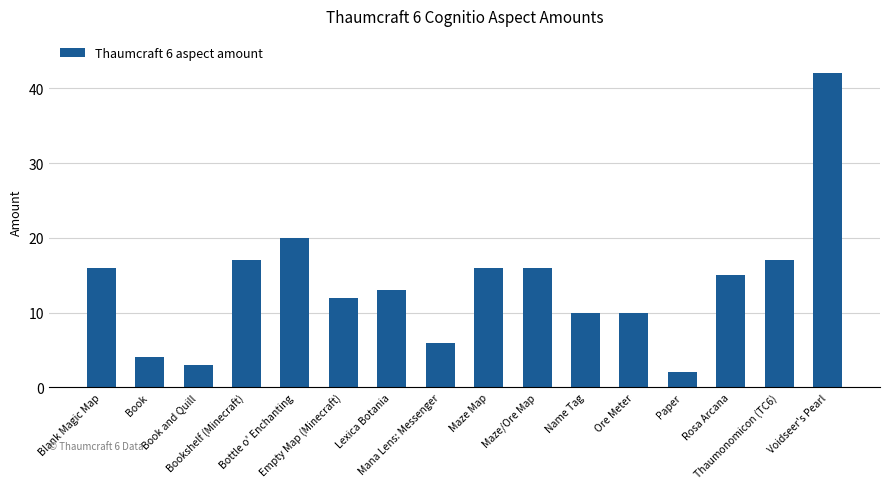

Which has a higher value, Rosa Arcana or Lexica Botania?

Rosa Arcana